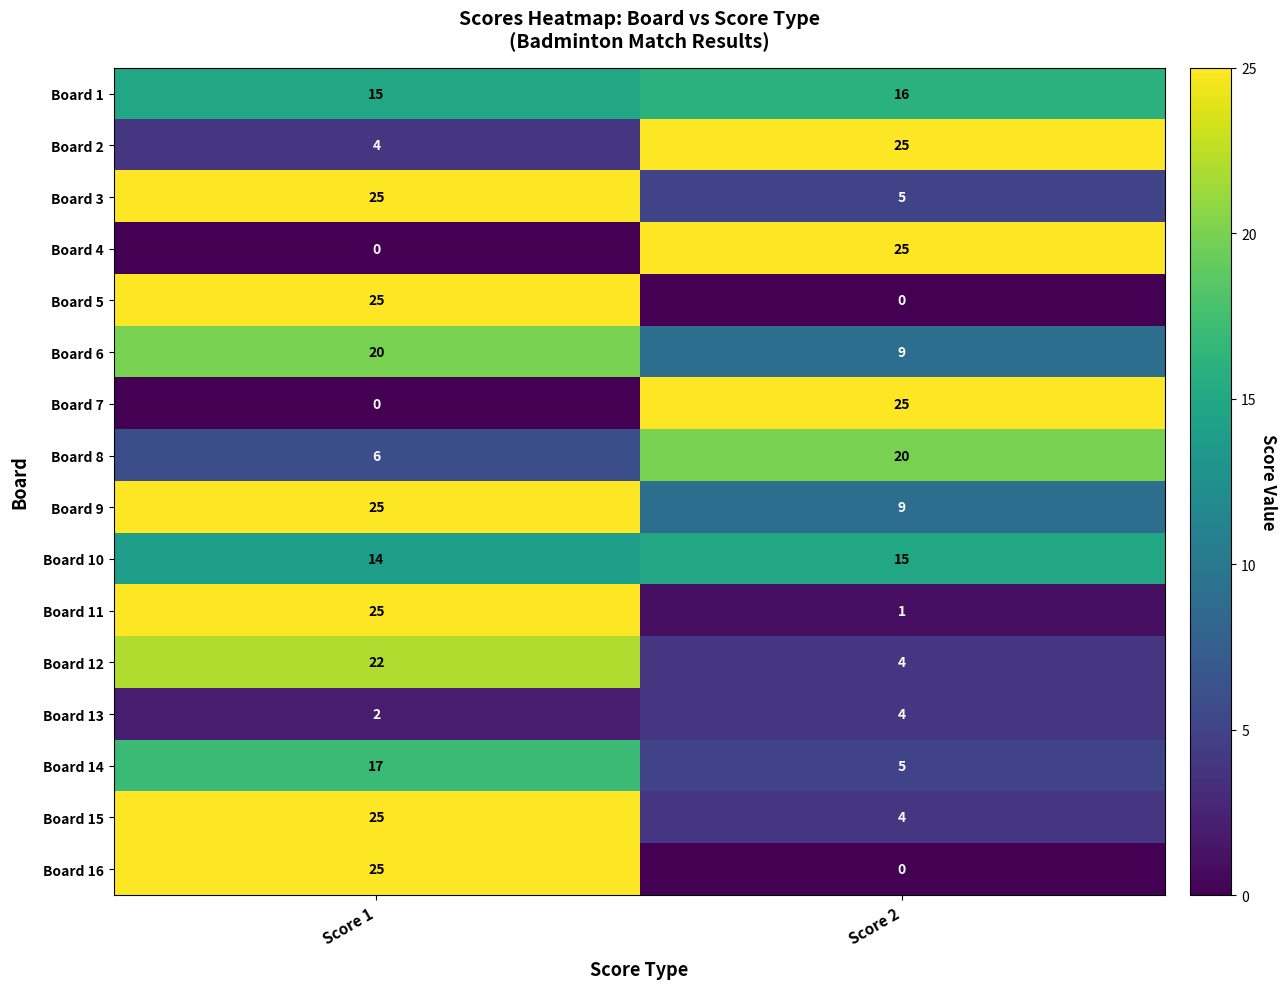

True or false: Board 11 has a value of 37 at Score 1.

False